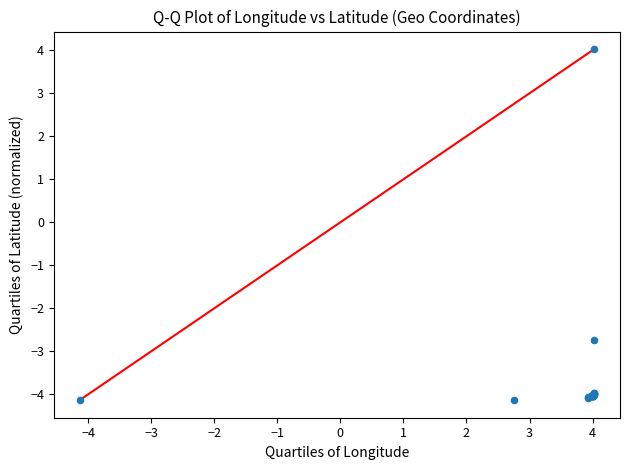

What Y value in the scatter plot is closest to 0?

-2.7